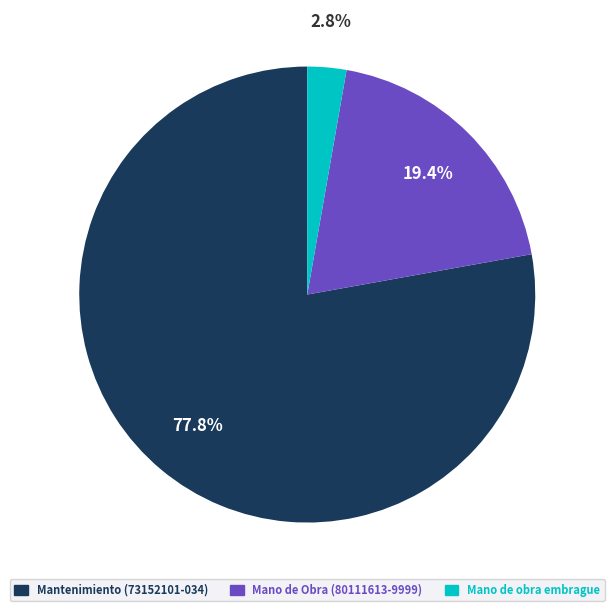

Which has a higher value, Mano de Obra (80111613-9999) or Mantenimiento (73152101-034)?

Mantenimiento (73152101-034)